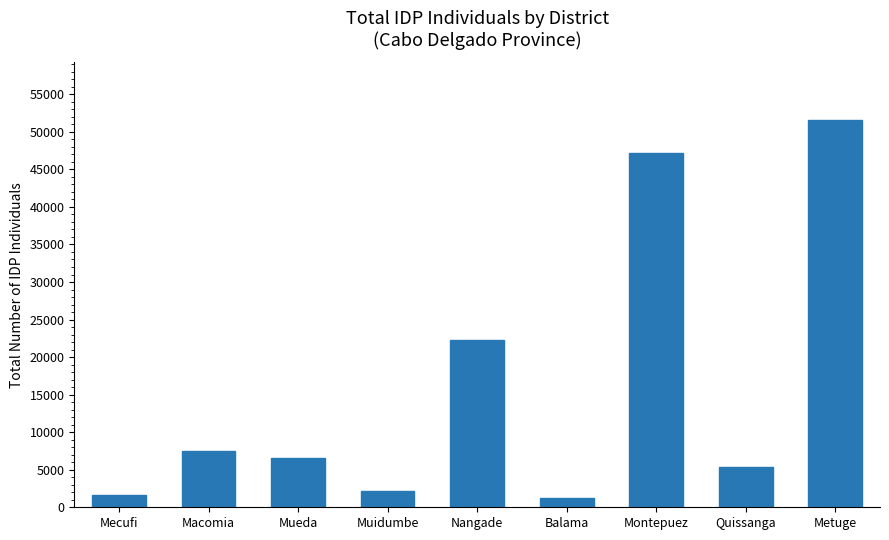

Reading left to right, what are all the values shown in this chart?

1626	7475	6555	2102	22257	1179	47160	5360	51533